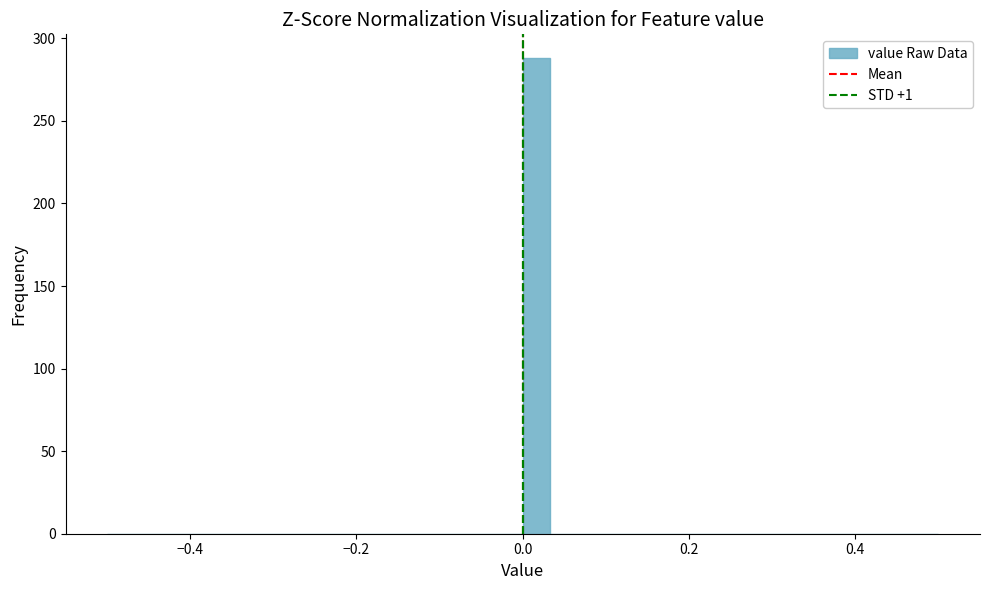

Around what value on the x-axis is the tallest bar? Give the approximate position of its centre, as read against the axis.

0.02